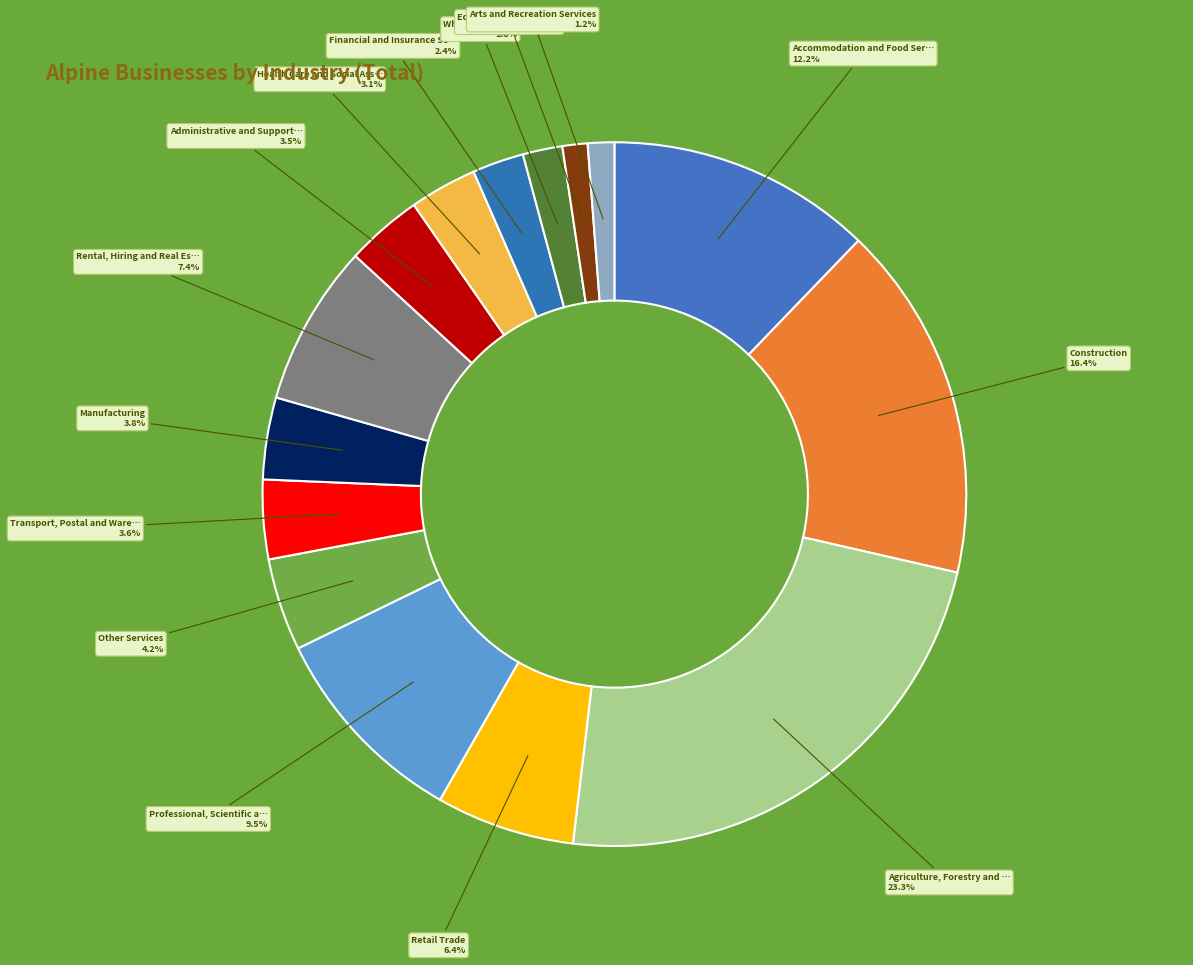

Count the number of slices in the pie.

15